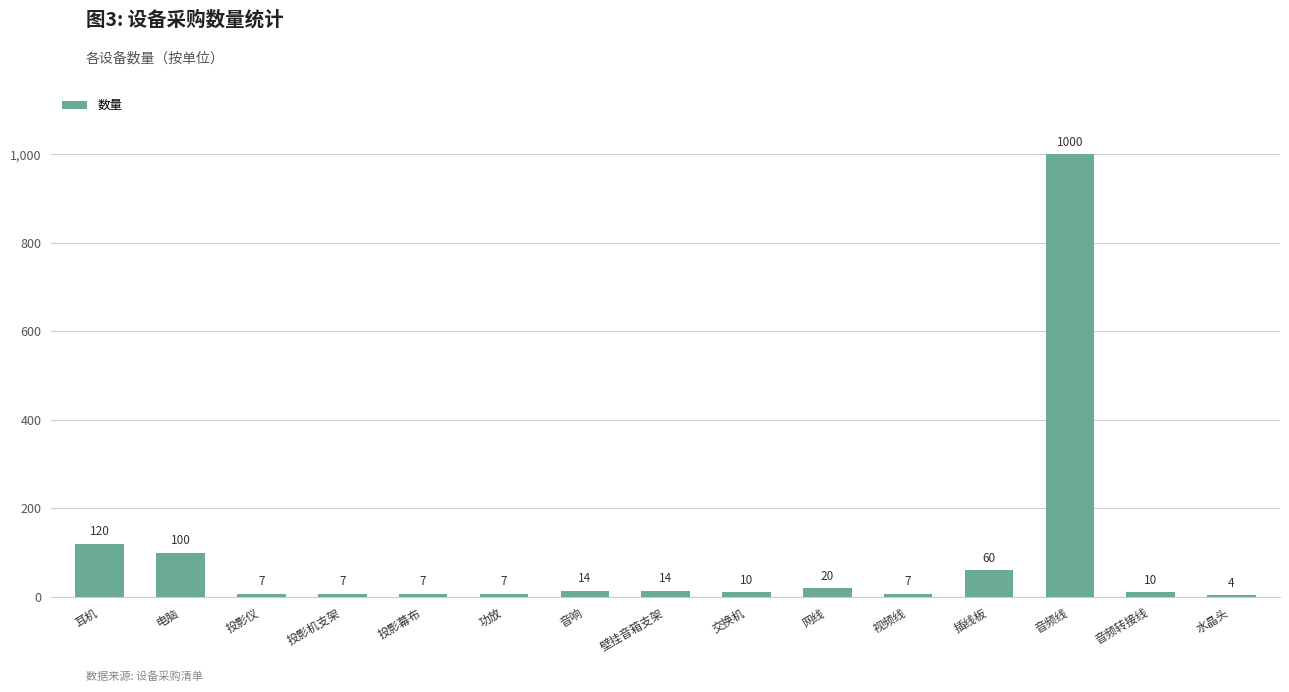

At which label does the data first exceed 10?

耳机